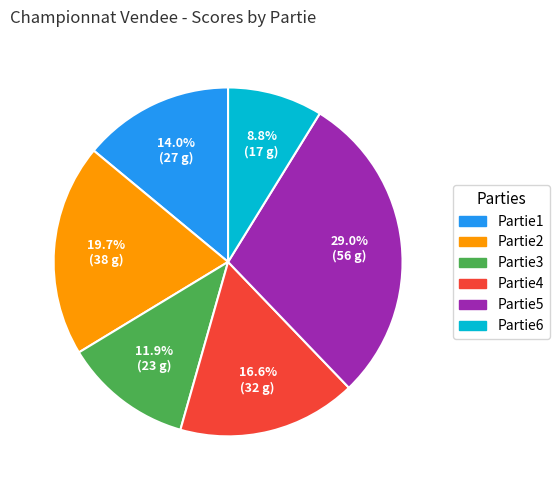

Is the sum of Partie3 and Partie4 greater than half?

No